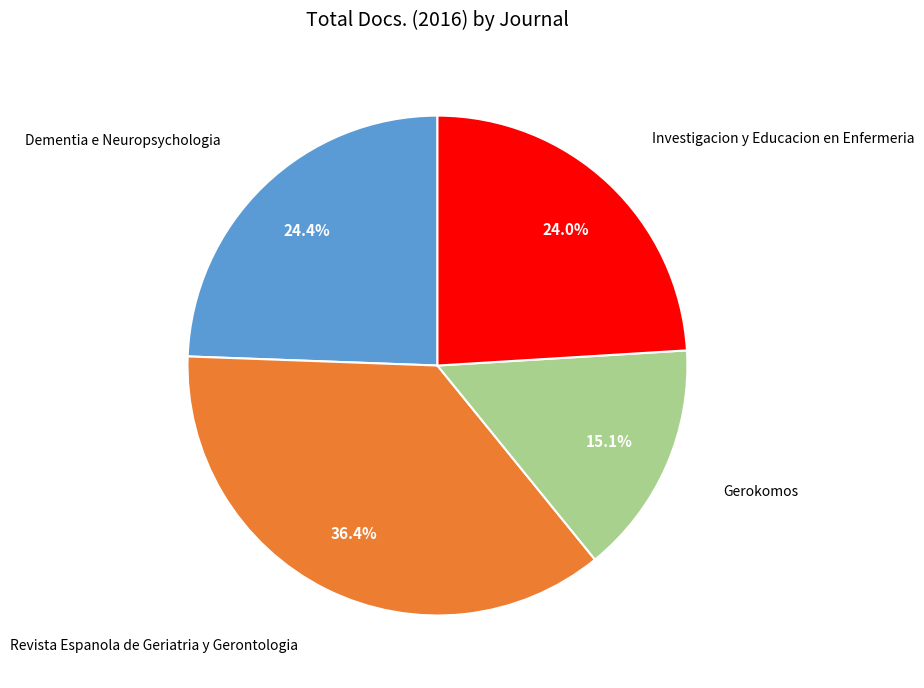

Does any single category account for the majority?

No